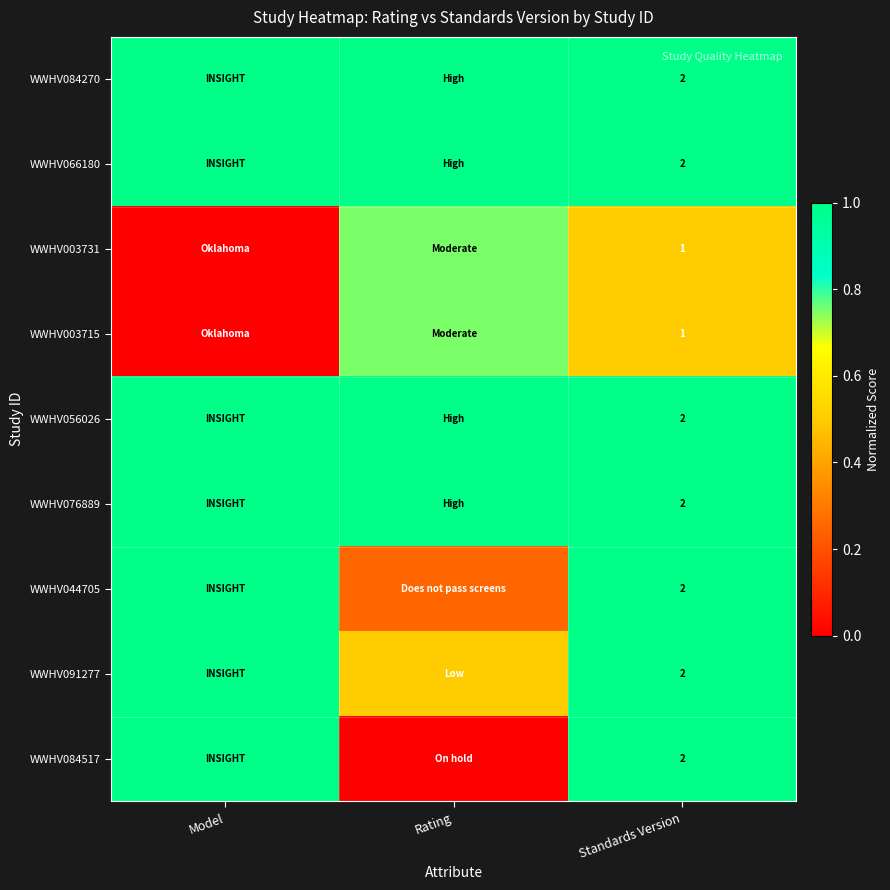

Count the WWHV091277 values in the range 0 to 1.

3